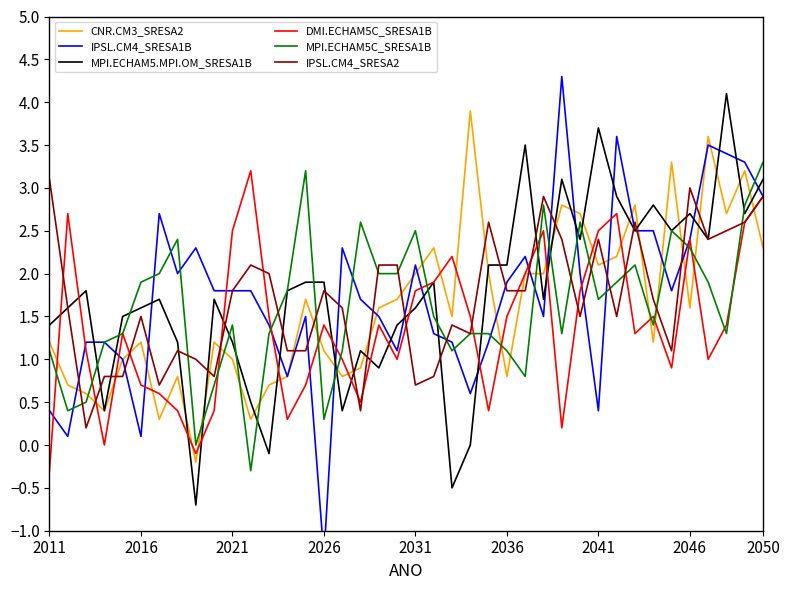

Which category has the lowest value in the DMI.ECHAM5C_SRESA1B series?

2011